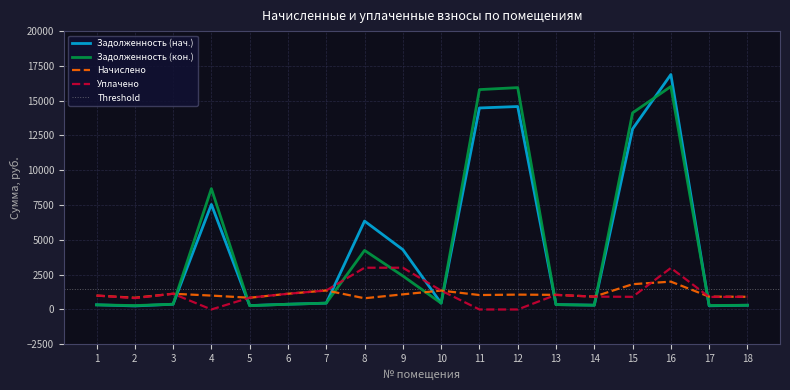

How many values in Уплачено are above zero?

15